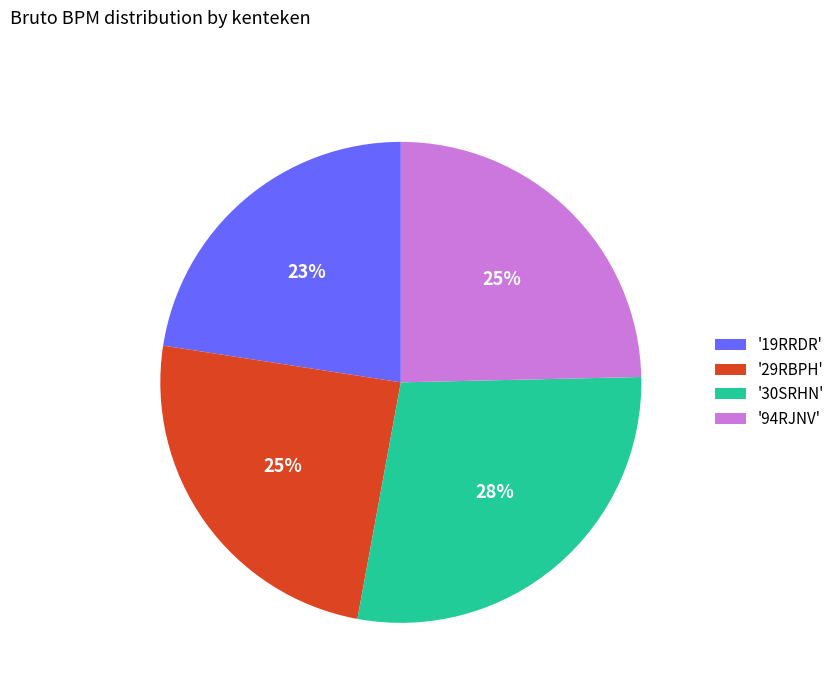

Approximately how many times larger is the value at '94RJNV' compared to '29RBPH'?

1.0